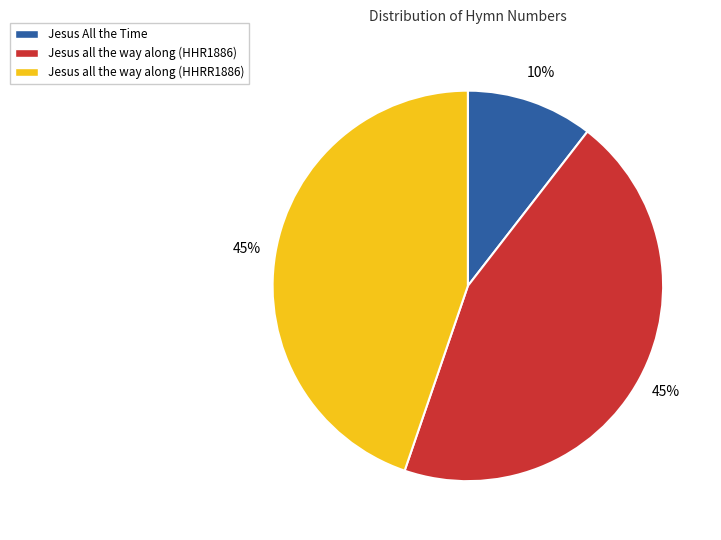

The Jesus All the Time slice represents 2% of the pie. True or false?

False